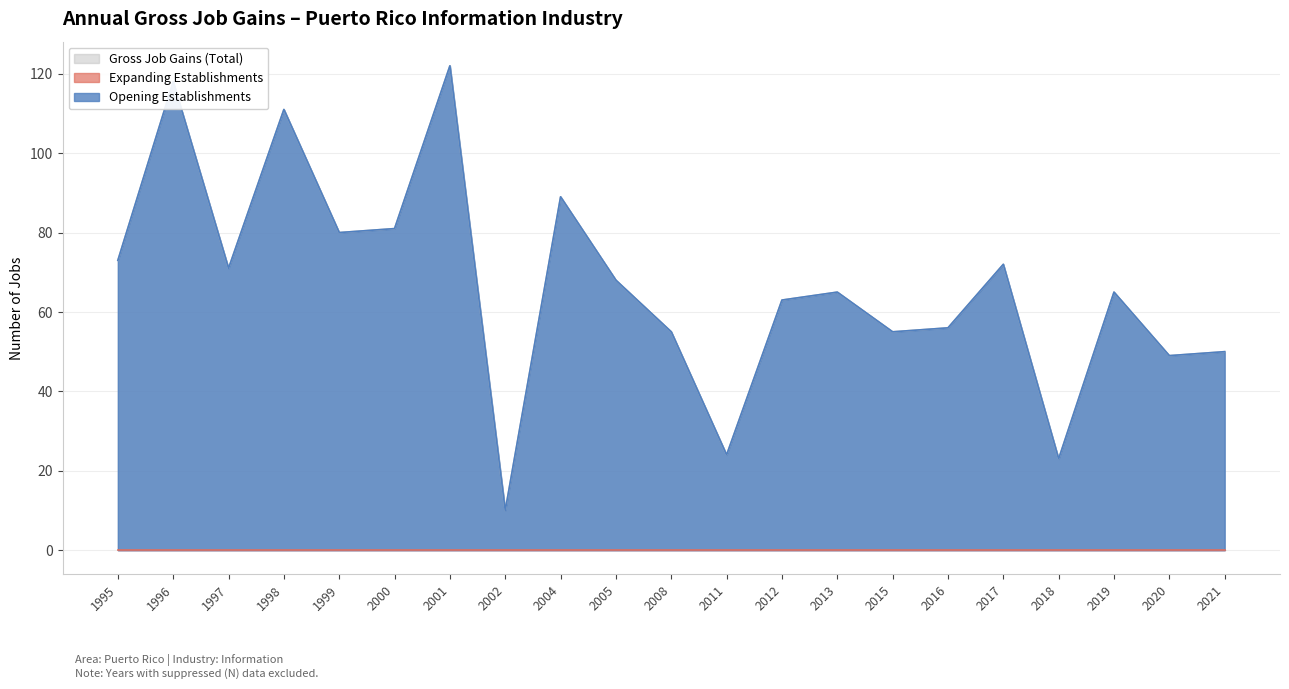

What is the difference between the second highest and minimum values in the Opening Establishments series?

108